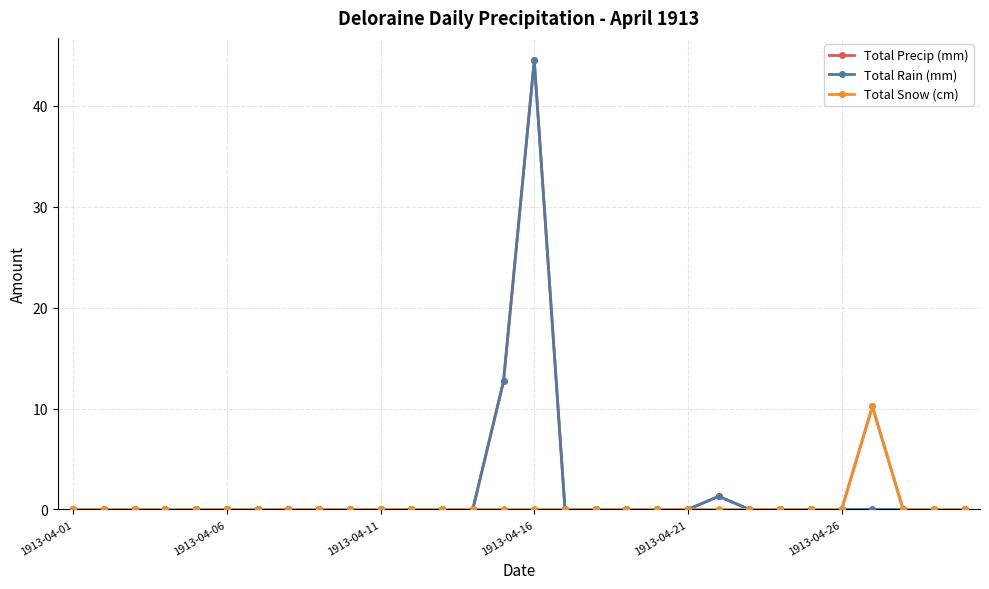

Rank the series by their average value, from lowest to highest.

Total Snow (cm), Total Rain (mm), Total Precip (mm)